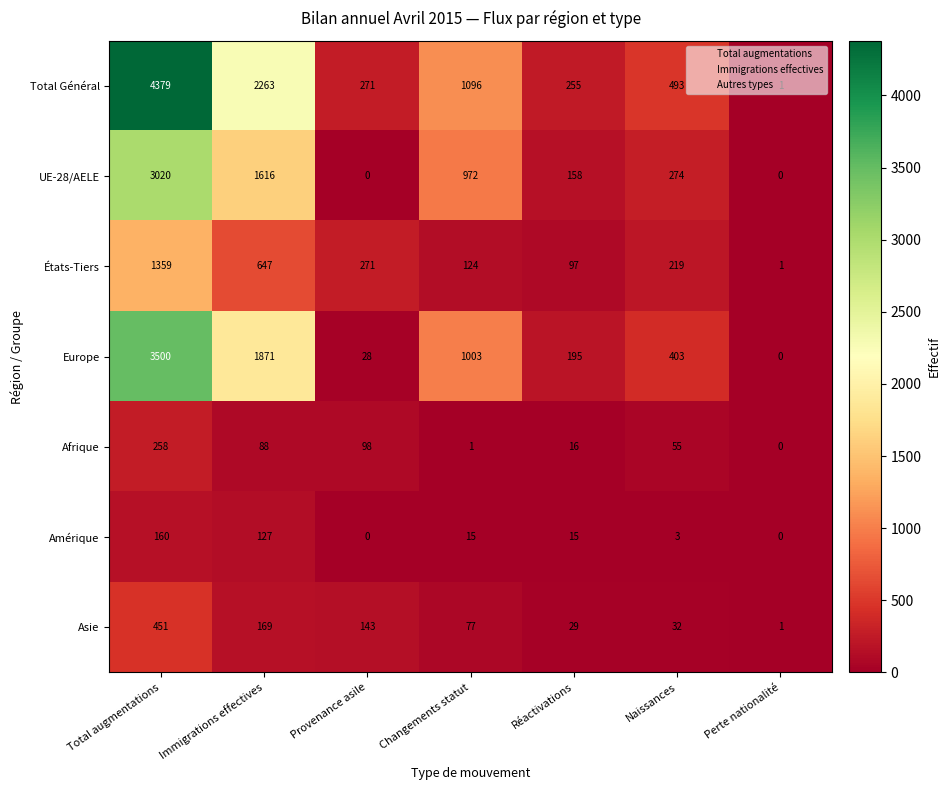

At which label is Amérique closest to 80?

Immigrations effectives